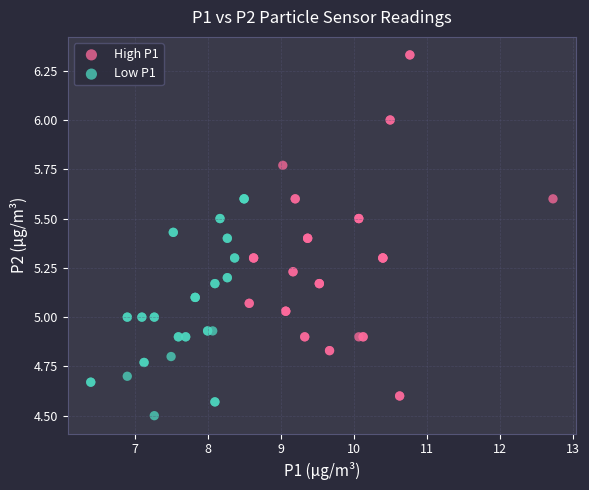

Which series has the widest spread of Y values?

High P1